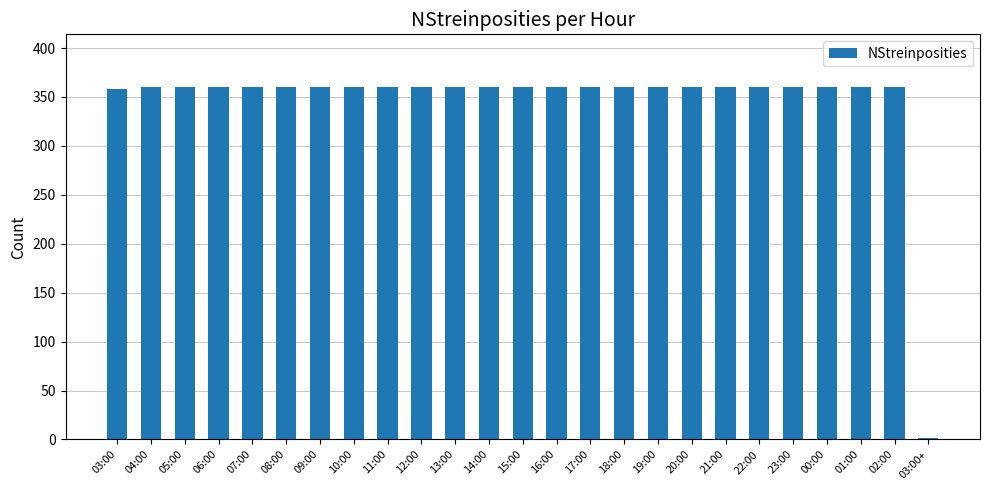

What is the sum of all values?

8639